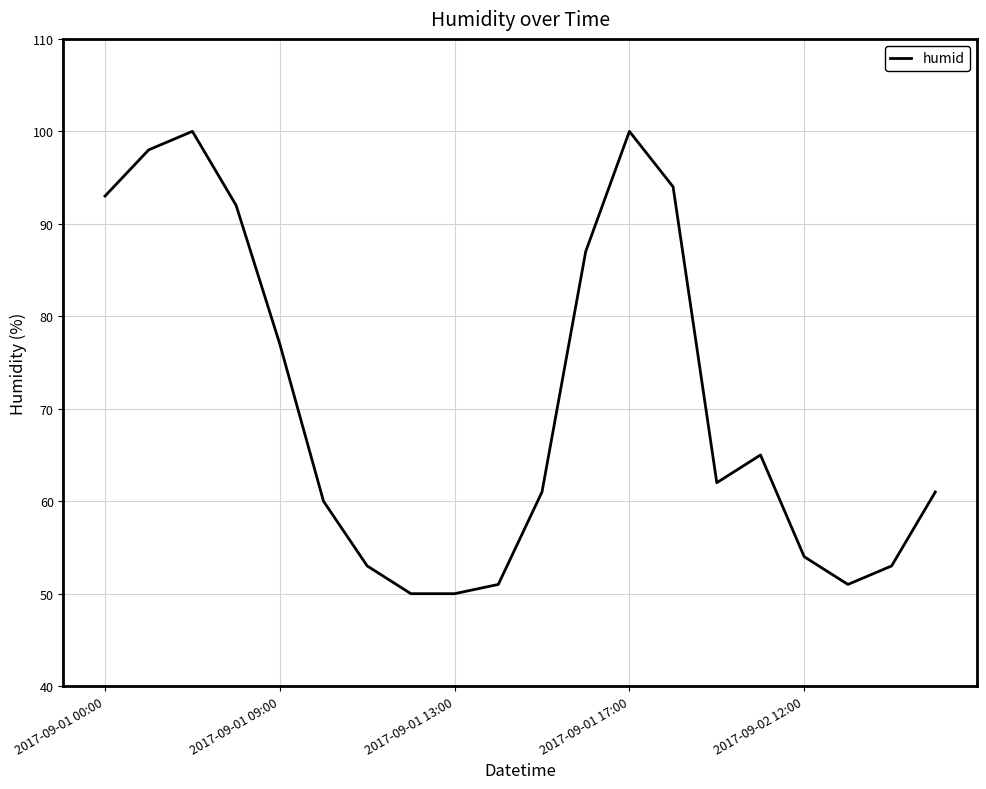

What is the greatest value displayed?

100